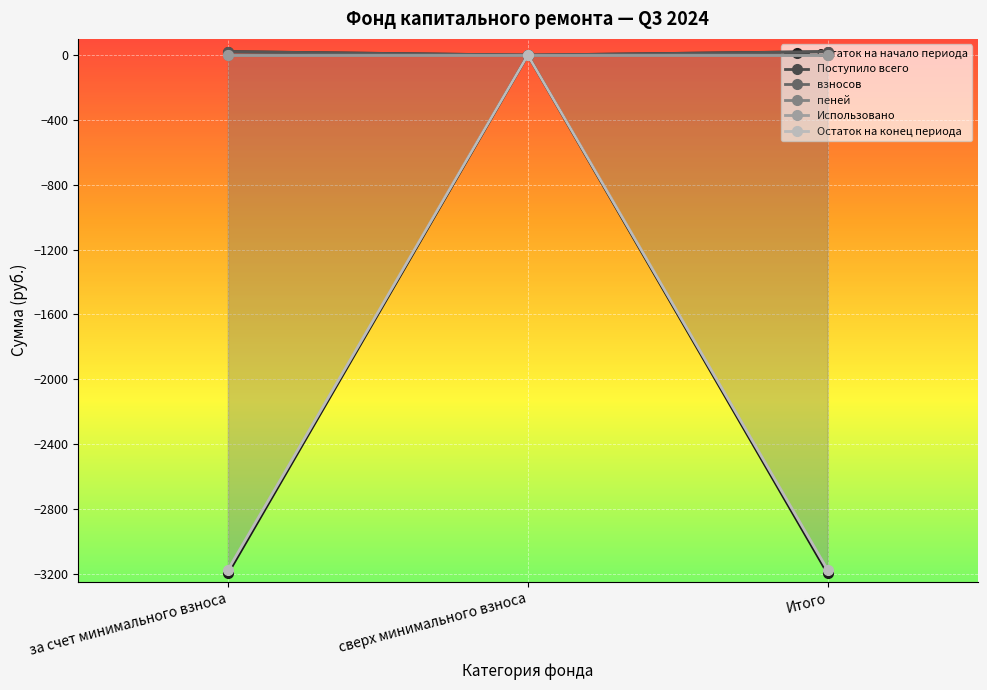

What are all the series names shown in the legend?

Остаток на начало периода, Поступило всего, взносов, пеней, Использовано, Остаток на конец периода